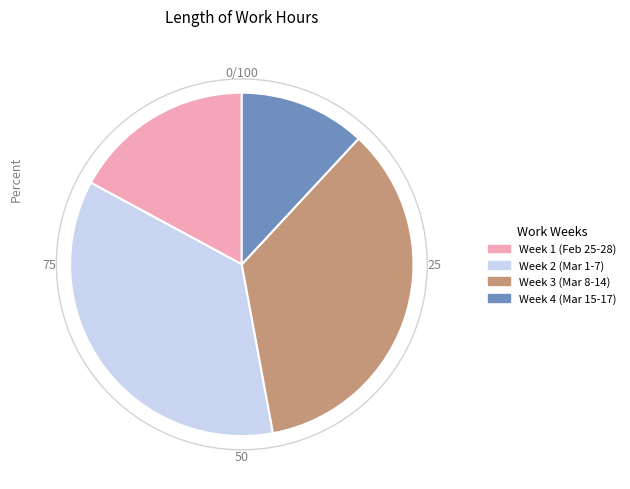

Count the number of slices in the pie.

4